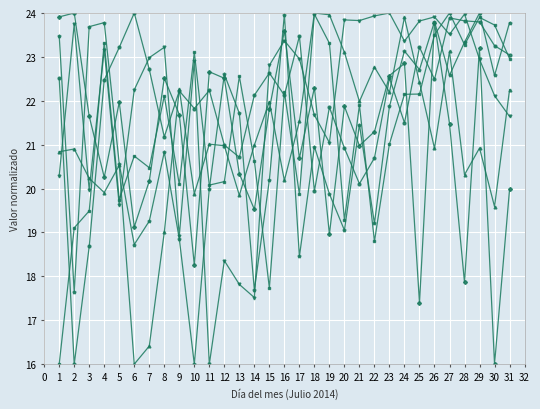

What is the total value across all series at 14?

118.5